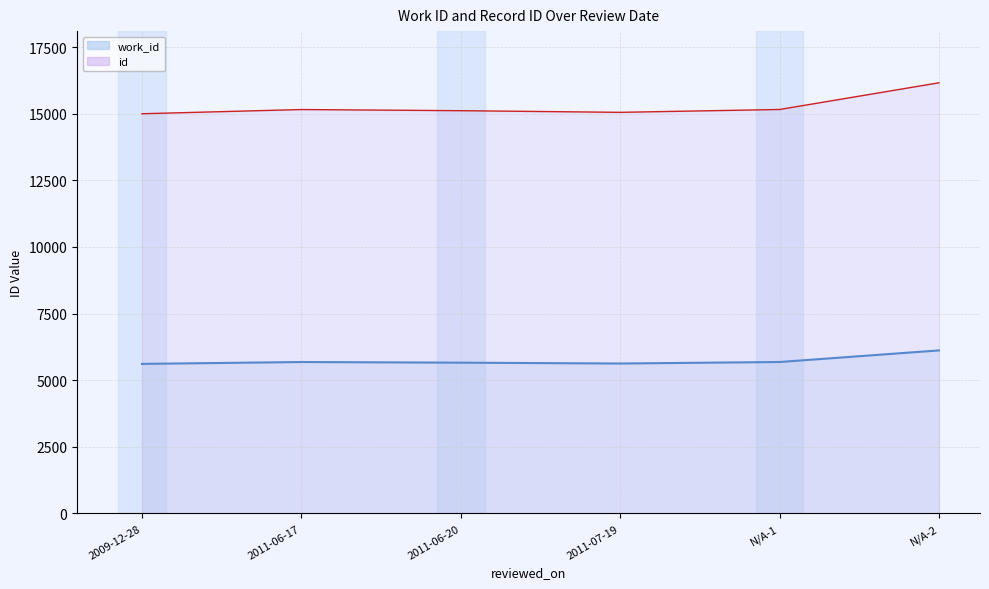

The value of id at 2011-07-19 is 8608. True or false?

False